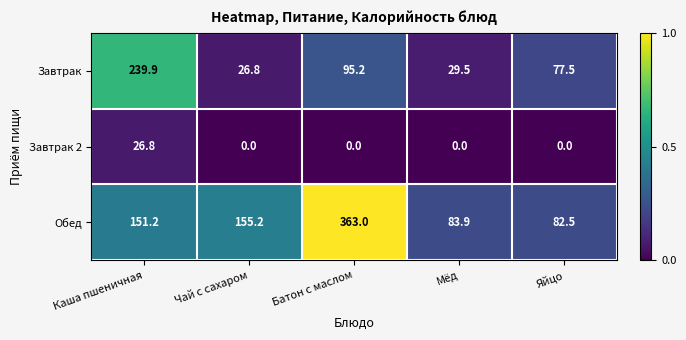

Which series has the widest spread of values?

Обед